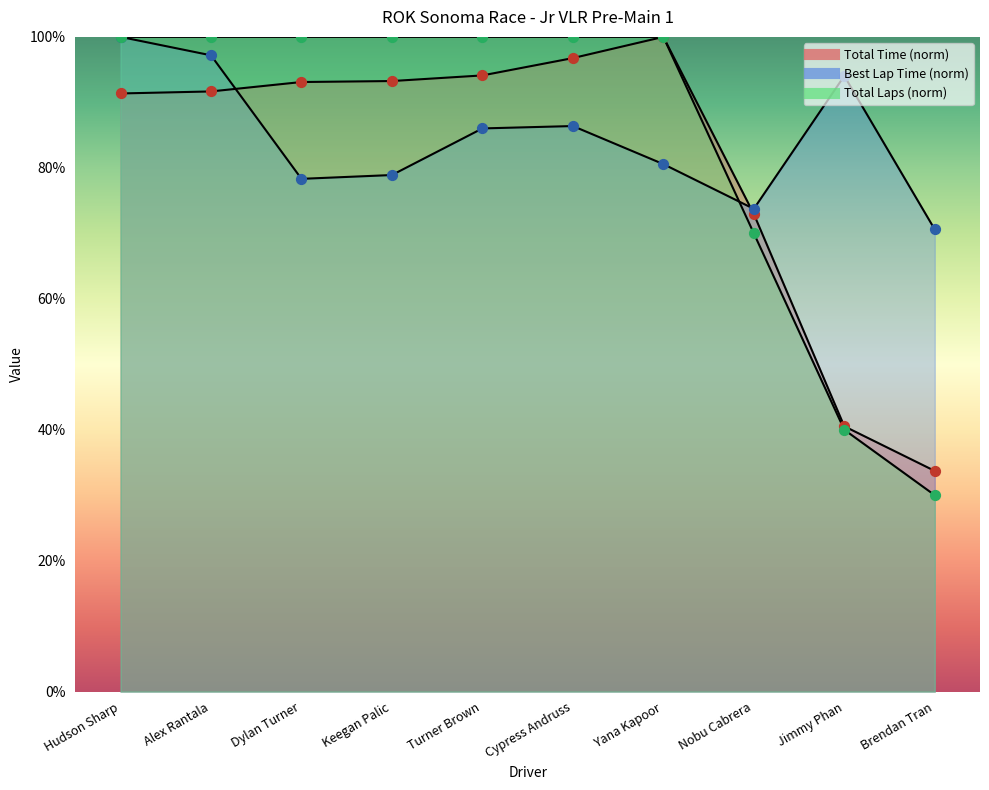

Is the value of Best Lap pts at Alex Rantala greater than the value of Total Time pts at Nobu Cabrera?

Yes